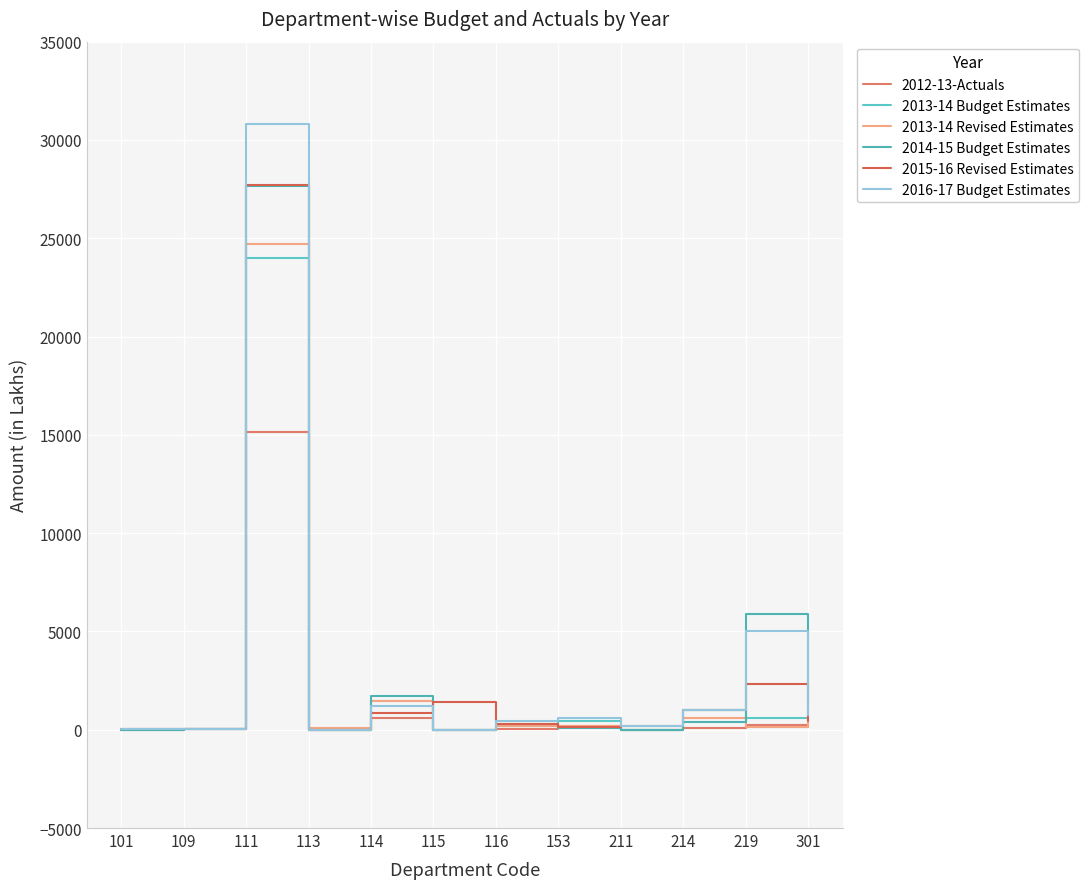

What is the value of the 2013-14 Revised Estimates point at the 10th from the left?

600.0